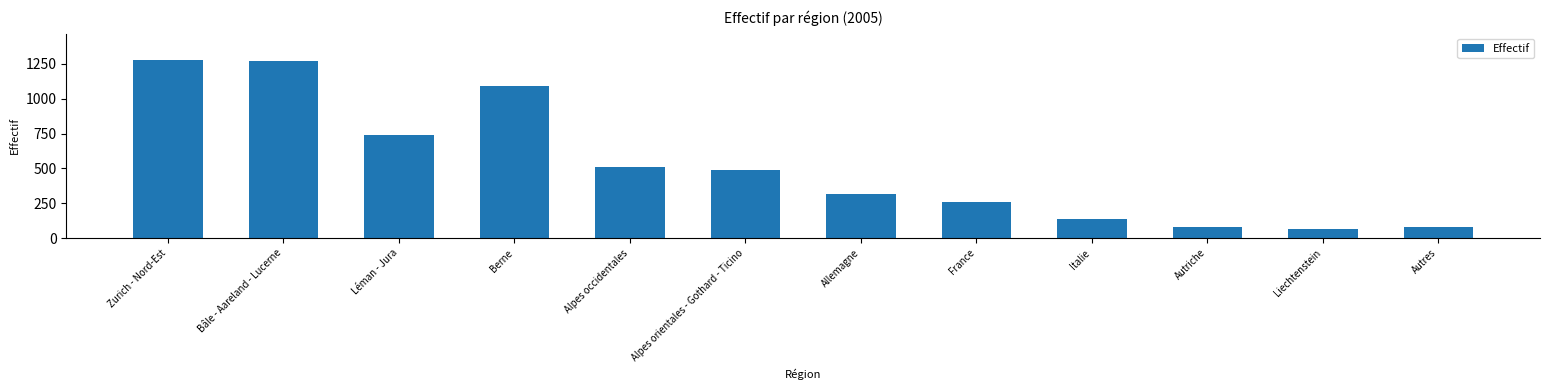

What is the label of the 8th bar from the right?

Alpes occidentales